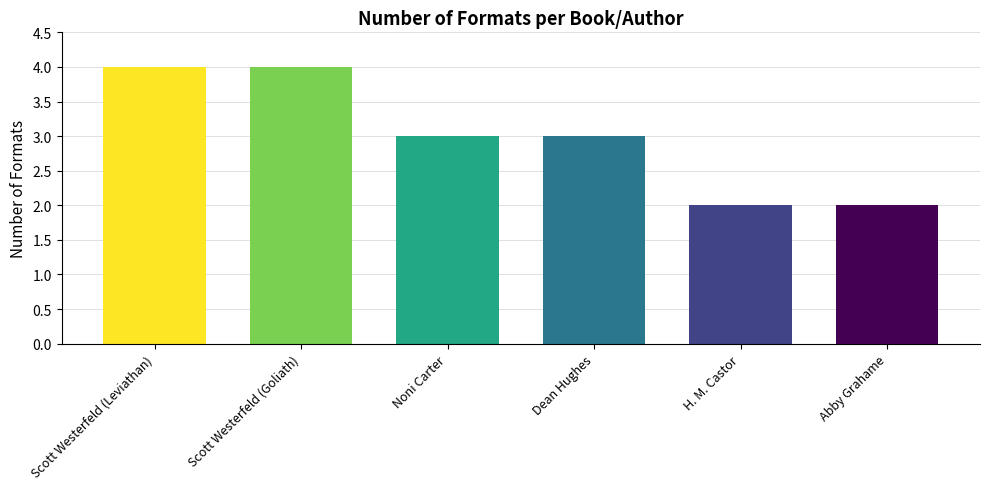

What is the approximate value at Noni Carter?

3